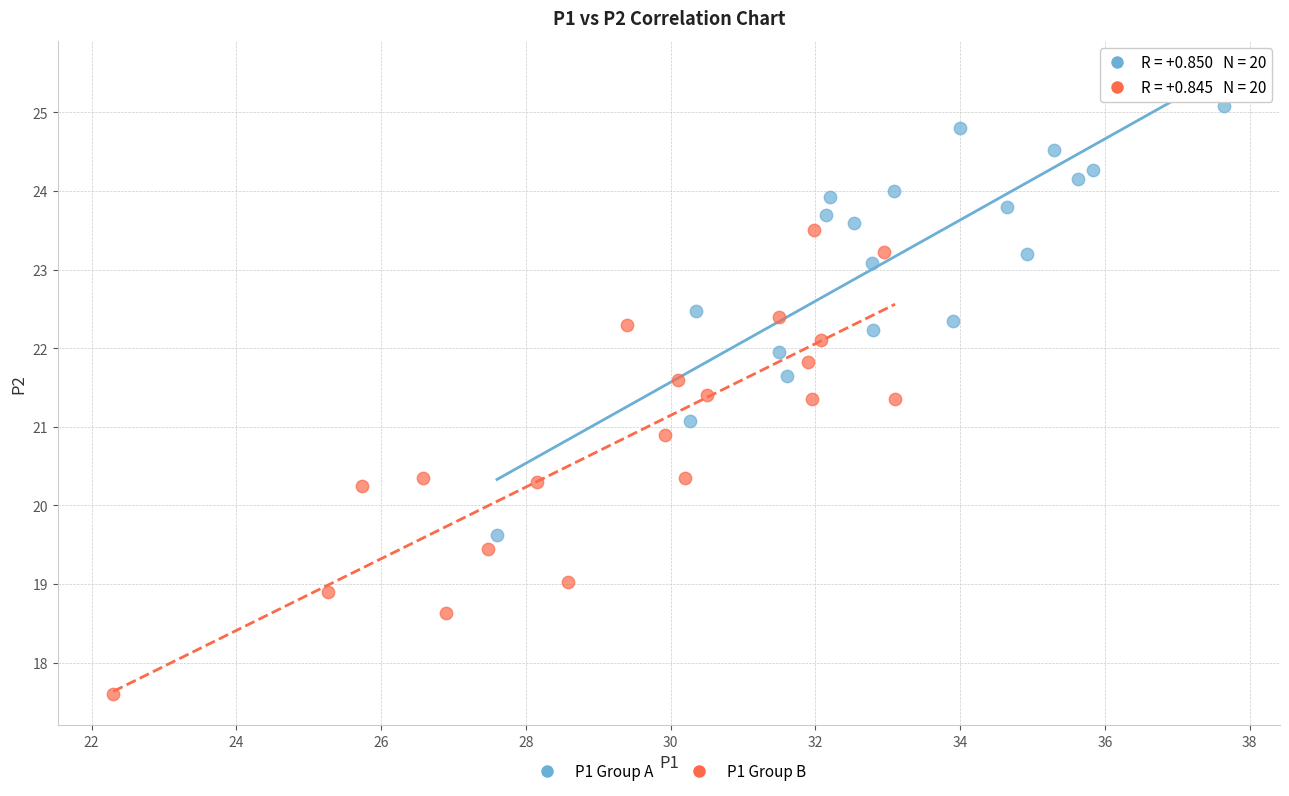

Which series reaches the minimum Y coordinate?

P1 Group B